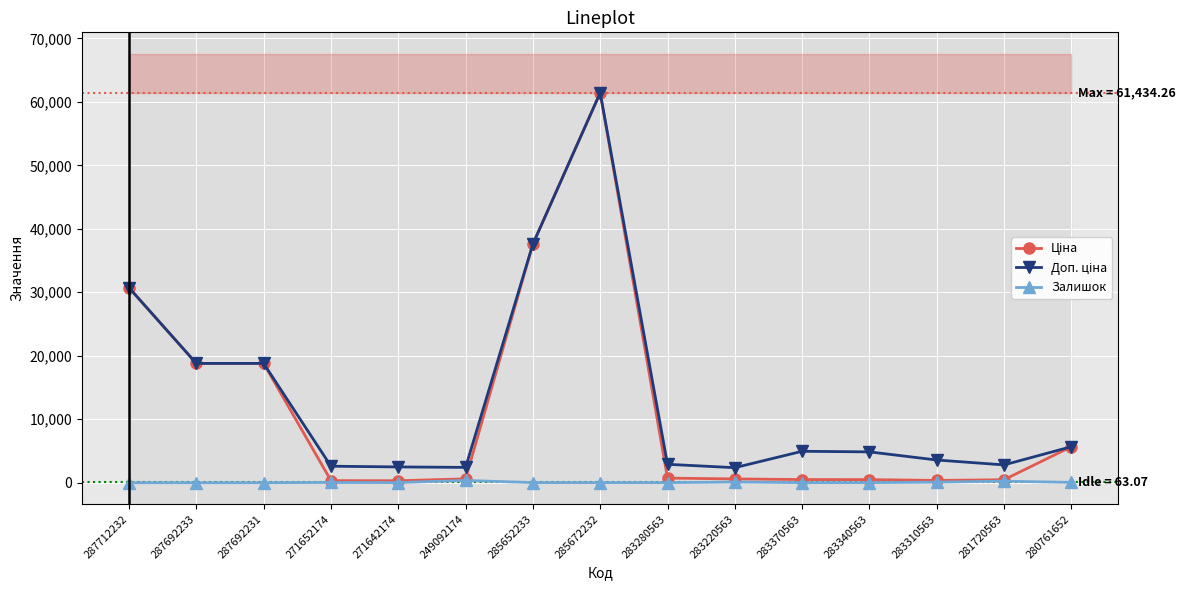

Where is the first local maximum for Доп. ціна?

285672232